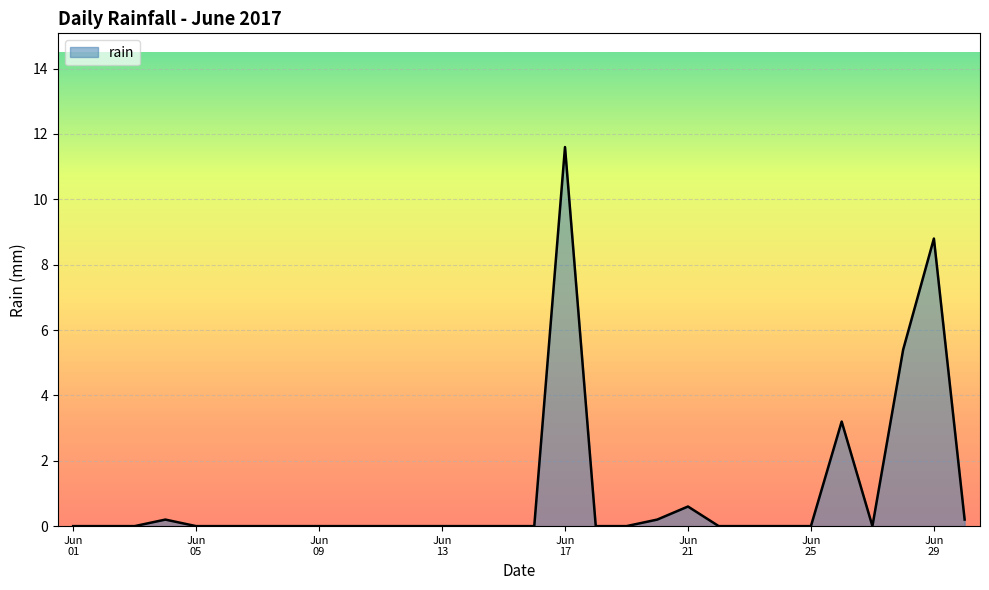

Count the number of data series in this chart.

1